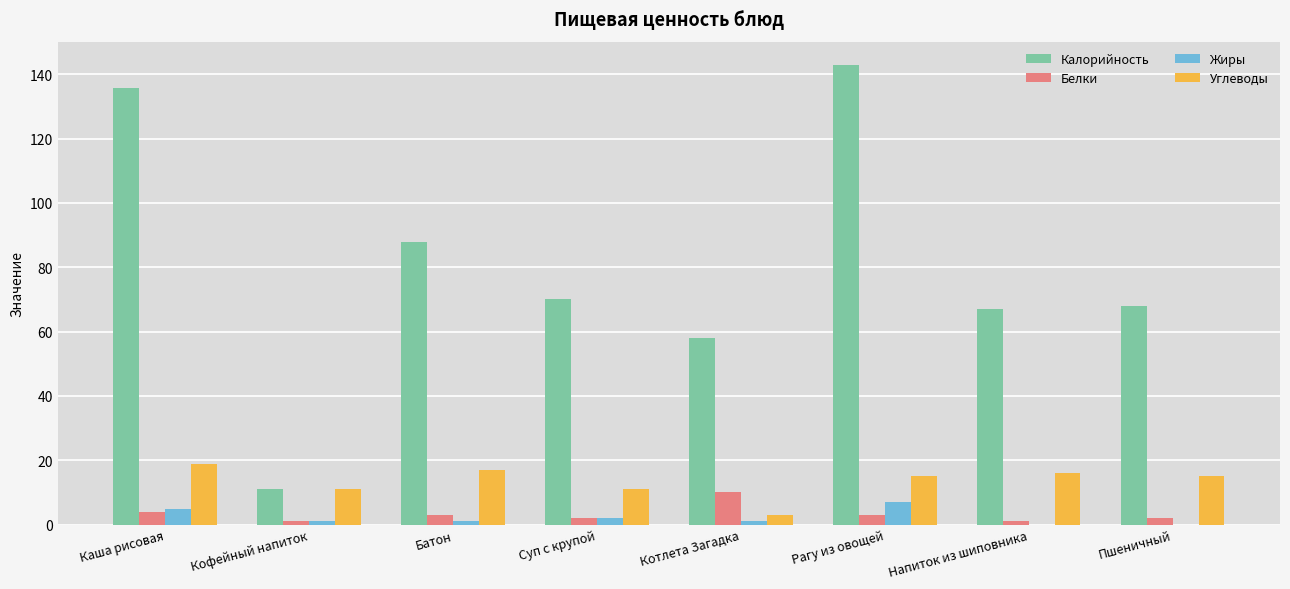

Is it true that Жиры equals 4.8 at Пшеничный?

False